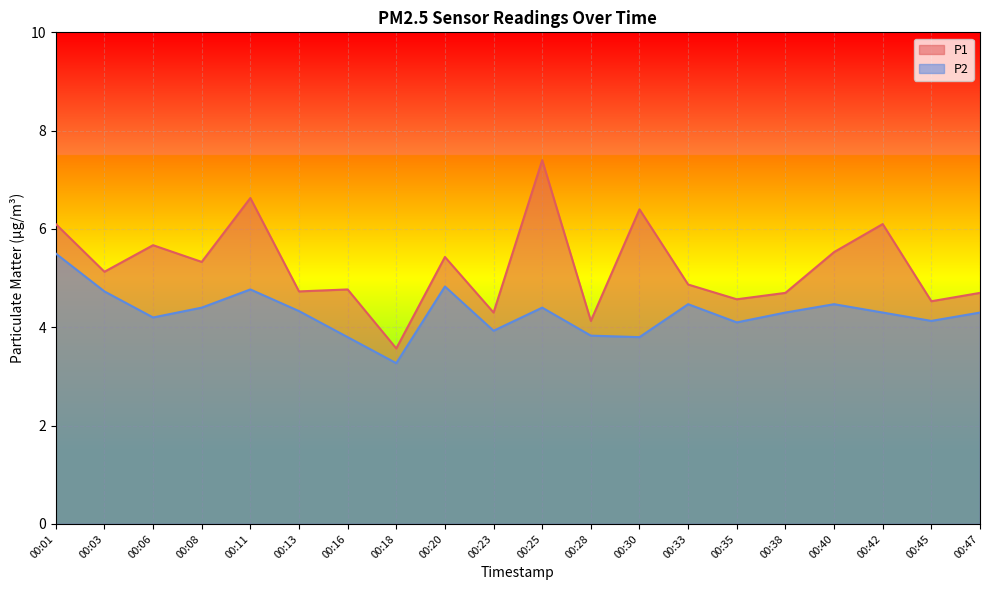

What is the average value of the P1 series?

5.2